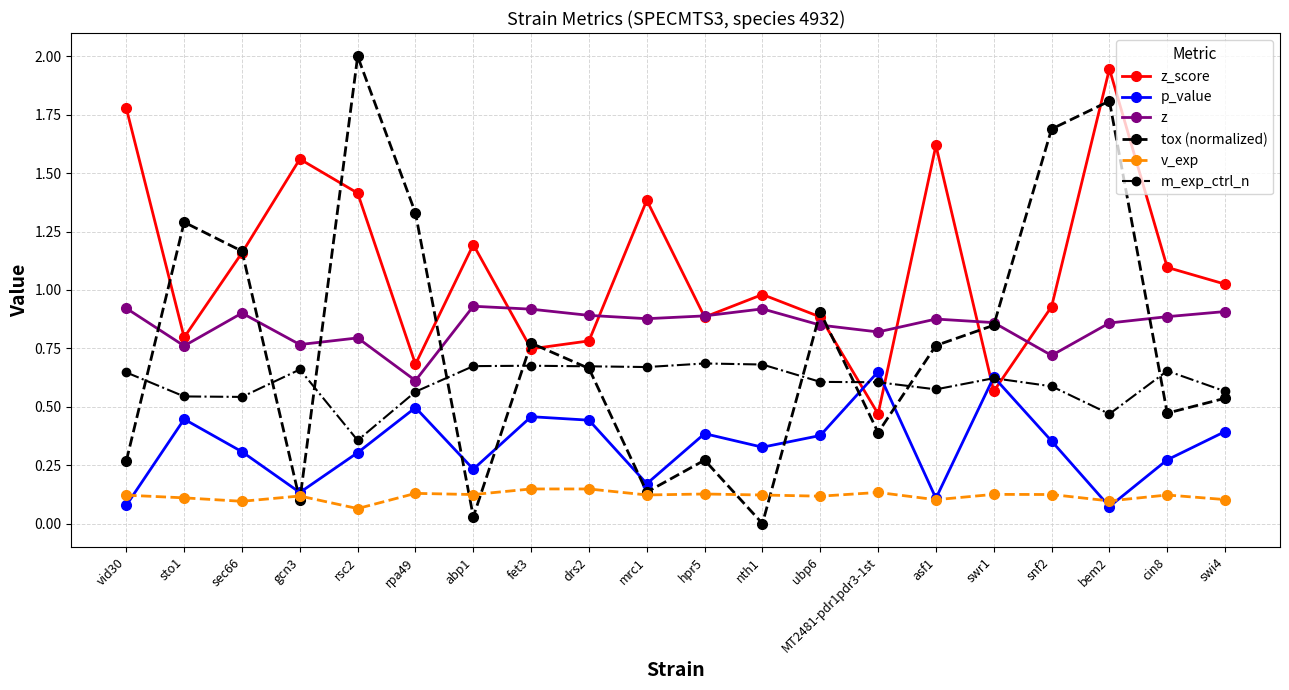

What is the total value across all series at snf2?

4.4